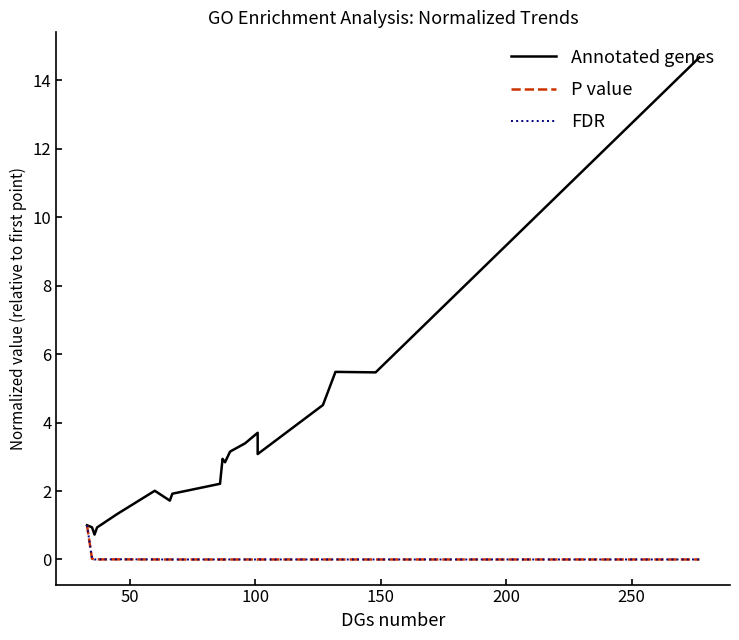

The value of P value at 12 is 0.0. True or false?

False